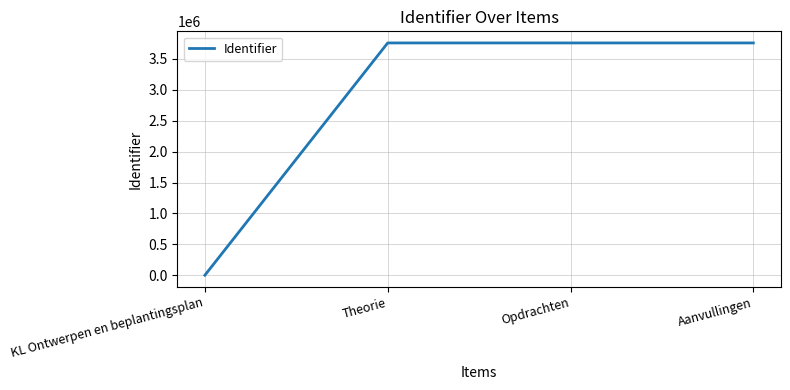

What is the sum of the values at Aanvullingen and Opdrachten?

7517121